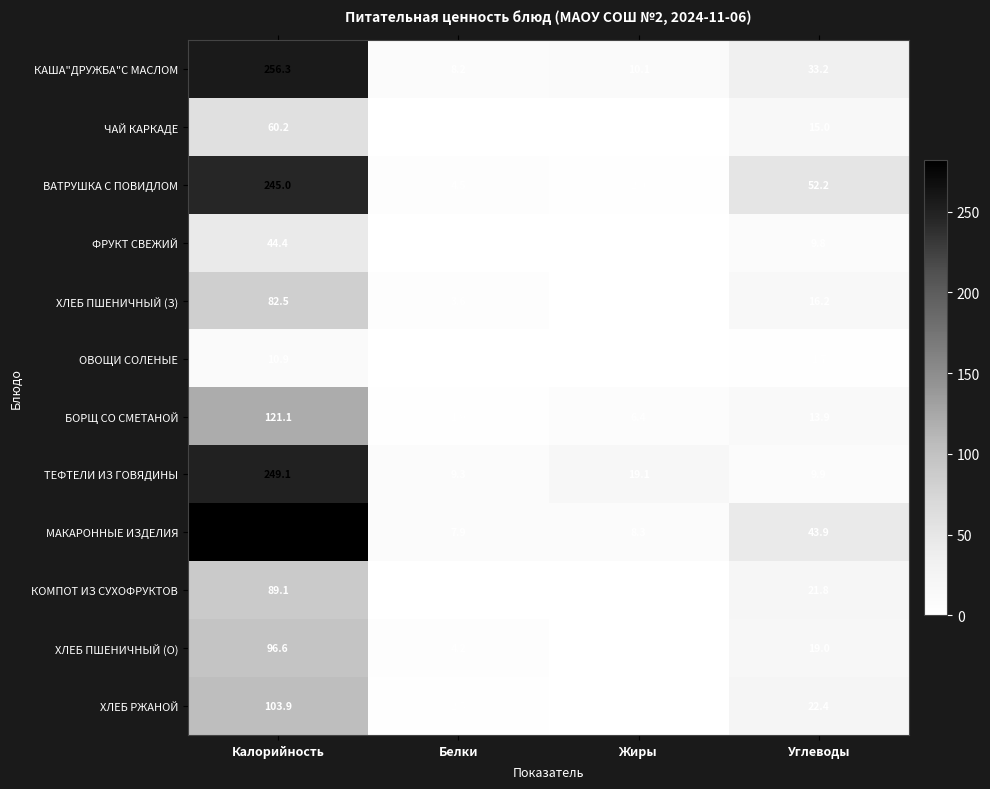

What is the spread (max minus min) of values at Углеводы?

50.5